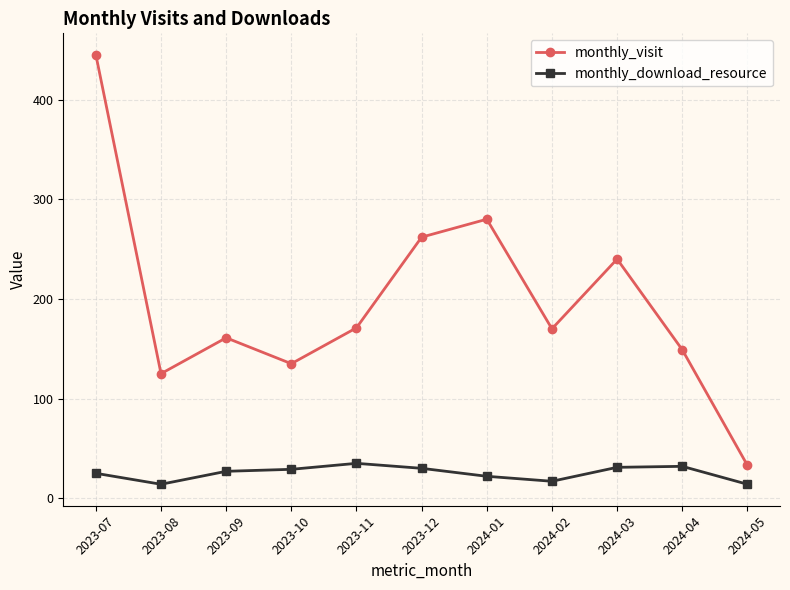

Which series changed the most between 2023-12 and 2024-02?

monthly_visit